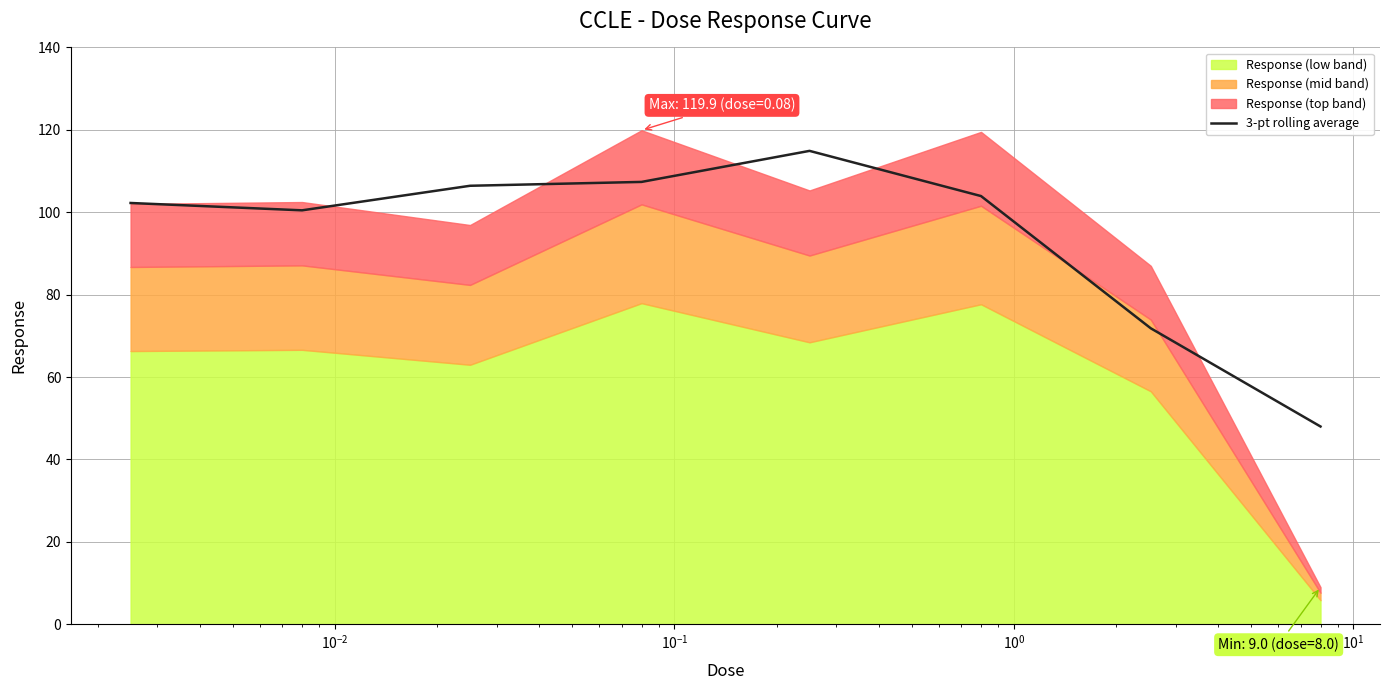

Count the number of categories in the chart.

8